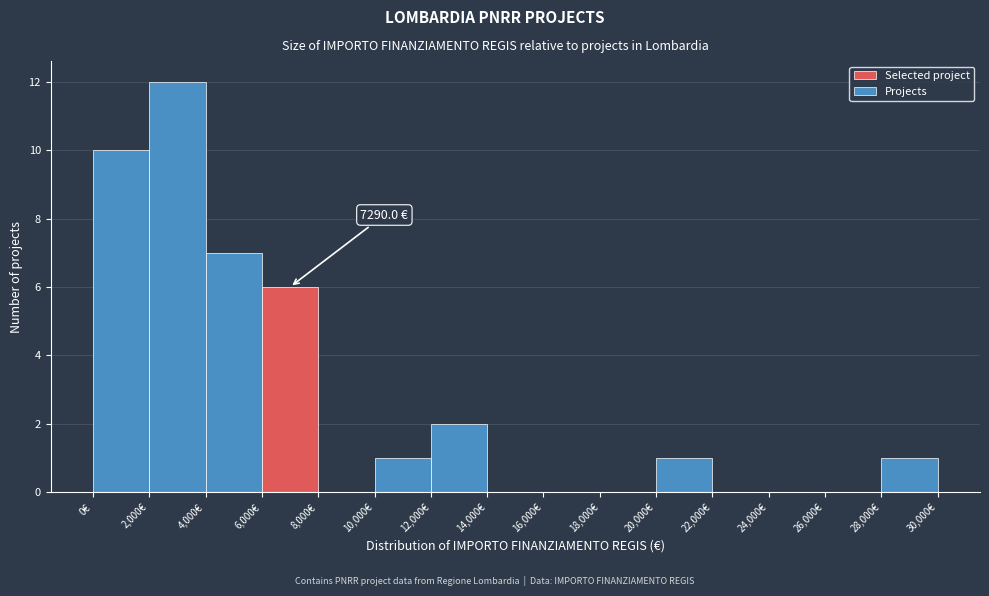

Which range on the x-axis has the tallest bar?

2000 to 4000